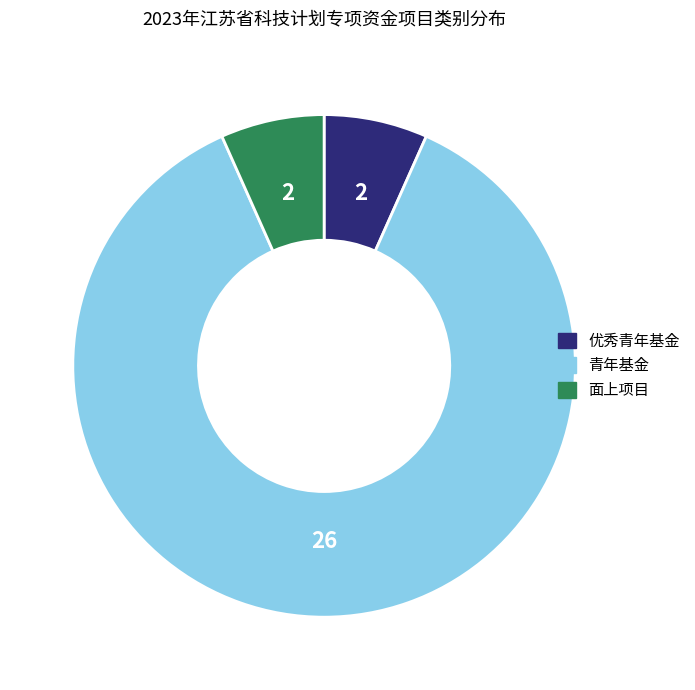

How many slices are in this pie chart?

3